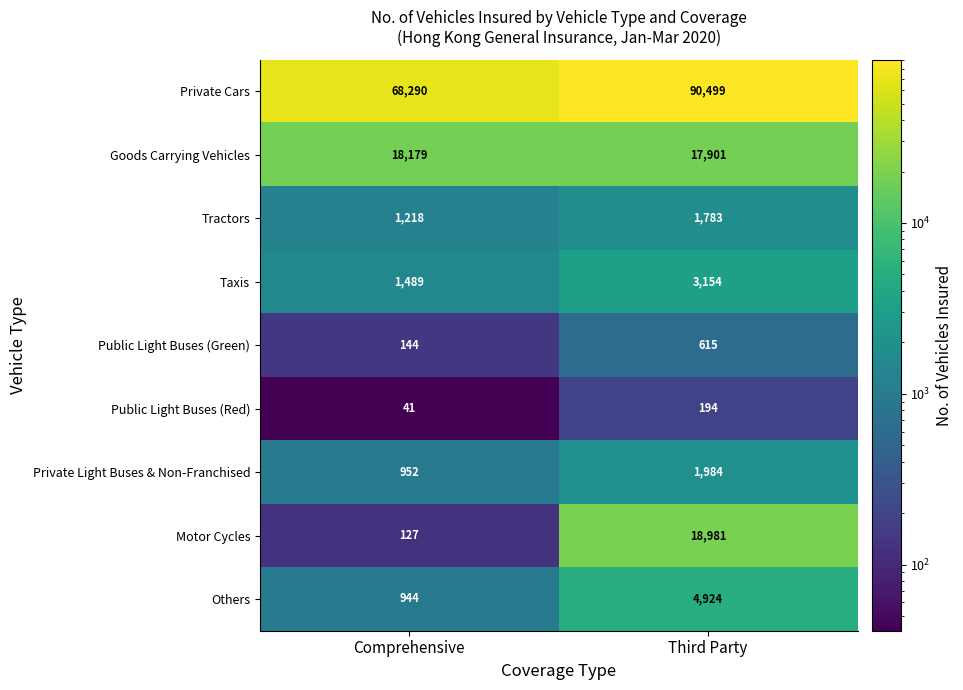

List the series in order of their peak value, lowest first.

Public Light Buses (Red), Public Light Buses (Green), Tractors, Private Light Buses & Non-Franchised, Taxis, Others, Goods Carrying Vehicles, Motor Cycles, Private Cars